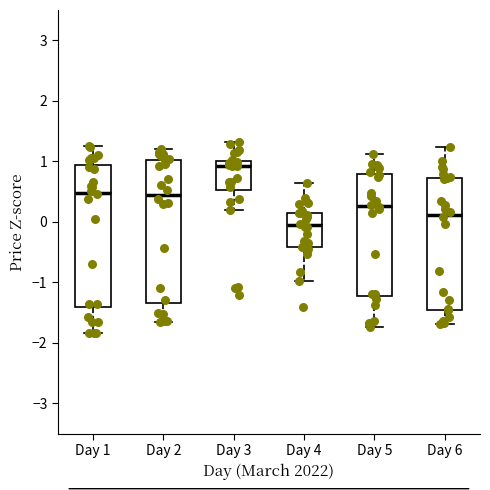

Where is the lower edge of the box for Day 1 on the y-axis? The values are not printed on the chart, so give them approximately, as read against the axis.

-1.4